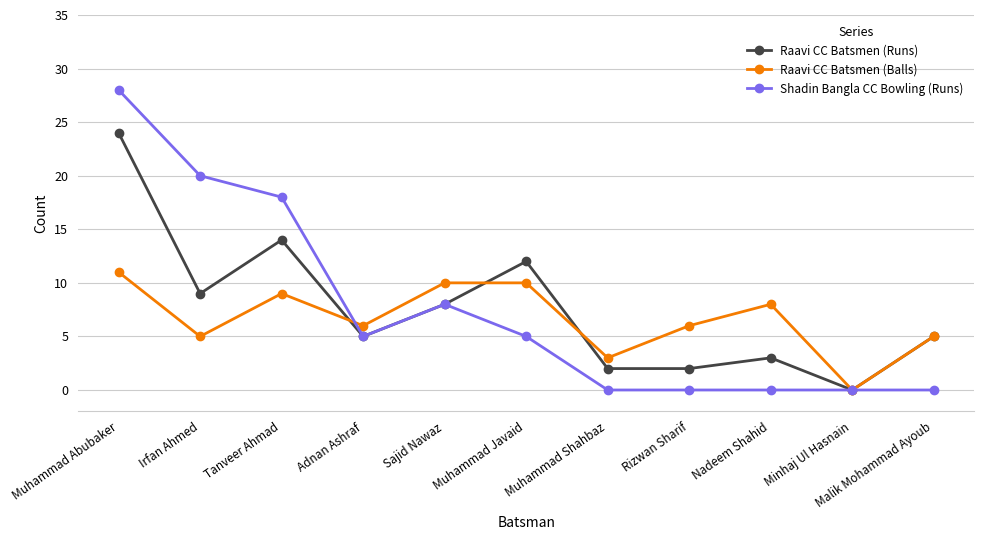

At which category is the sum across all series the highest?

Muhammad Abubaker